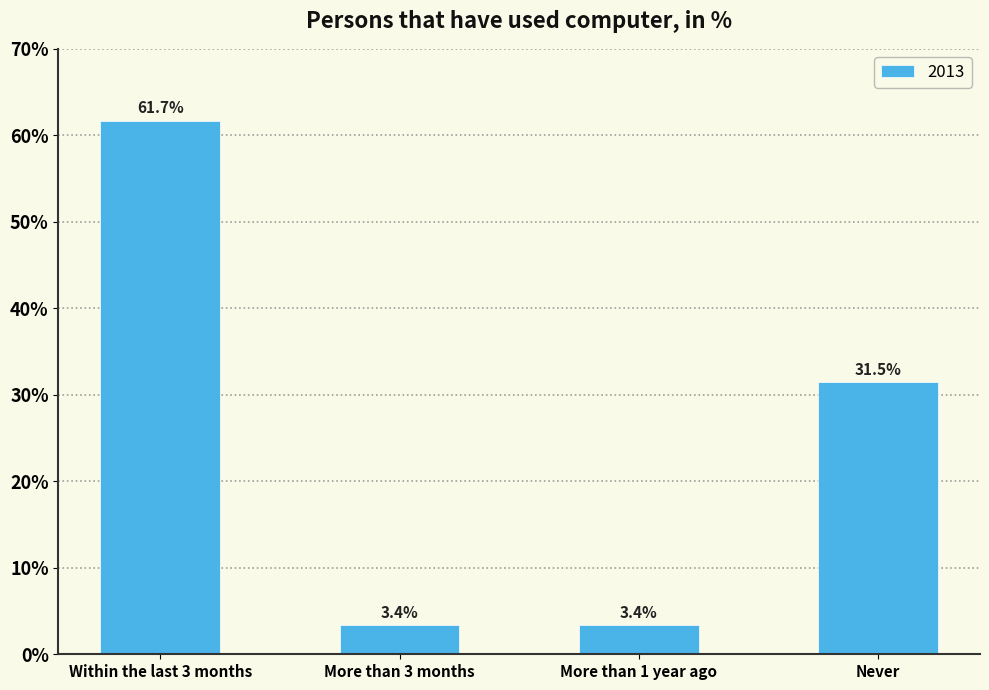

At which label is the value closest to 32?

Never